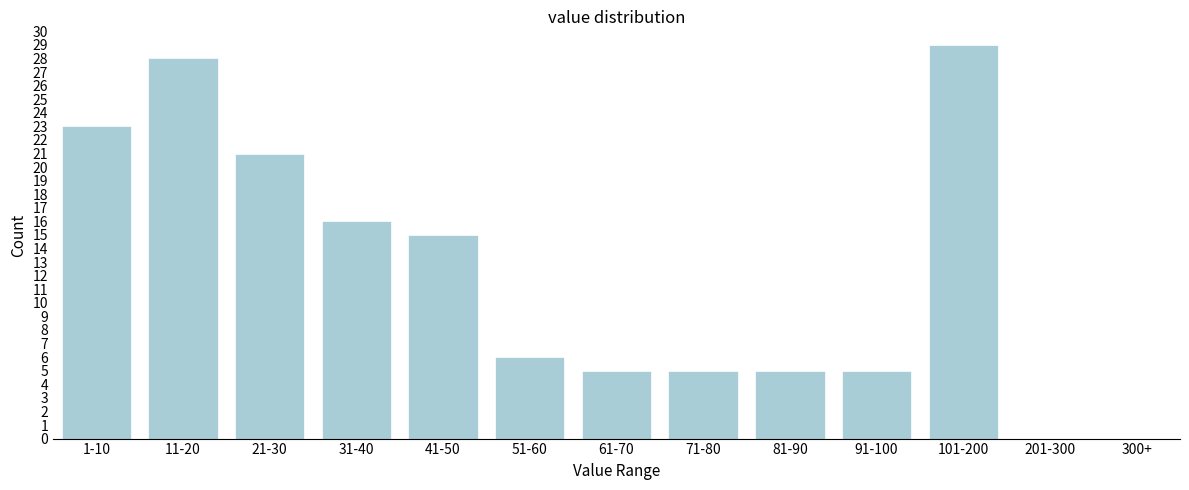

Reading left to right, list all the values displayed in this chart.

1-10=23	11-20=28	21-30=21	31-40=16	41-50=15	51-60=6	61-70=5	71-80=5	81-90=5	91-100=5	101-200=29	201-300=0	300+=0